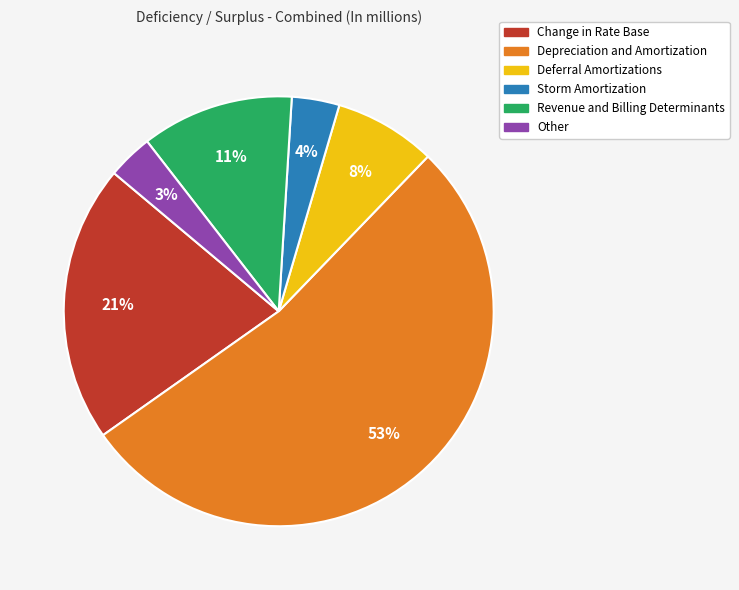

Combined, do Change in Rate Base and Storm Amortization account for over 50%?

No